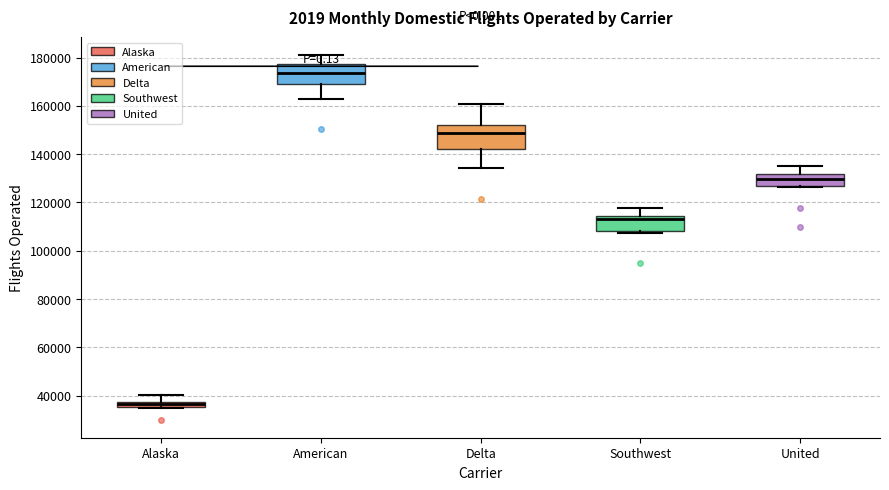

Where does the median line of the box for American sit on the y-axis? The values are not printed on the chart, so give them approximately, as read against the axis.

174000